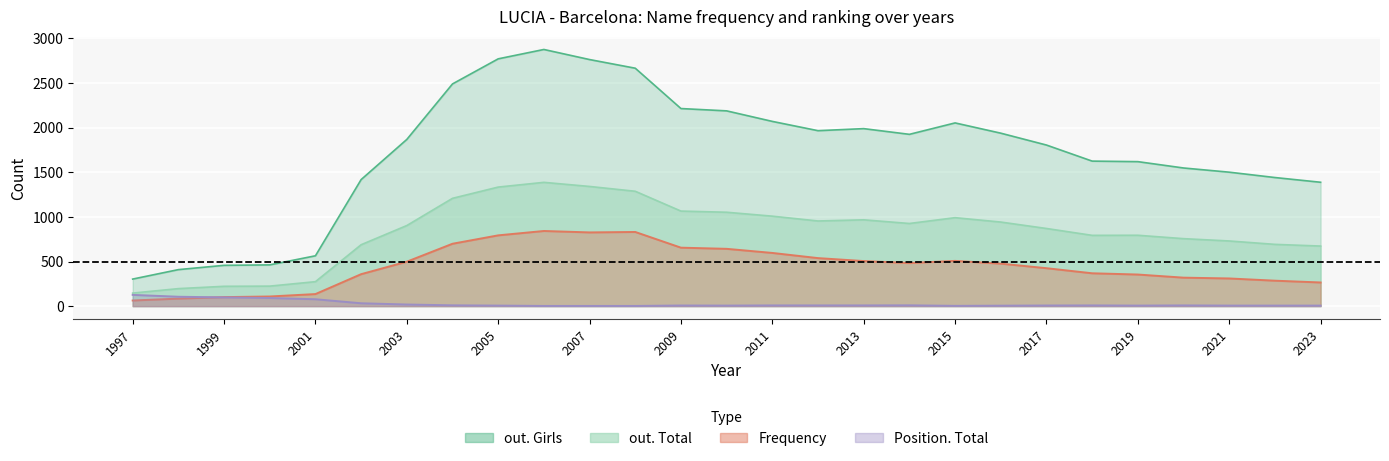

Reading left to right, transcribe all the data shown in this chart.

out. Total: 1997=146	1998=196	1999=222	2000=224	2001=274	2002=688	2003=903	2004=1208	2005=1334	2006=1387	2007=1341	2008=1287	2009=1065	2010=1052	2011=1008	2012=954	2013=967	2014=926	2015=991	2016=942	2017=870	2018=793	2019=794	2020=756	2021=730	2022=692	2023=673
out. Girls: 1997=303	1998=409	1999=457	2000=462	2001=564	2002=1418	2003=1868	2004=2490	2005=2771	2006=2876	2007=2763	2008=2666	2009=2214	2010=2188	2011=2070	2012=1966	2013=1989	2014=1925	2015=2053	2016=1938	2017=1805	2018=1625	2019=1619	2020=1548	2021=1501	2022=1441	2023=1388
Frequency: 1997=63	1998=84	1999=101	2000=108	2001=135	2002=358	2003=498	2004=699	2005=793	2006=842	2007=826	2008=831	2009=655	2010=642	2011=596	2012=538	2013=505	2014=483	2015=507	2016=476	2017=425	2018=368	2019=354	2020=319	2021=310	2022=285	2023=265
Position. Total: 1997=126	1998=105	1999=98	2000=91	2001=77	2002=32	2003=18	2004=9	2005=6	2006=2	2007=2	2008=2	2009=7	2010=6	2011=8	2012=8	2013=8	2014=9	2015=3	2016=5	2017=7	2018=8	2019=6	2020=8	2021=6	2022=6	2023=6